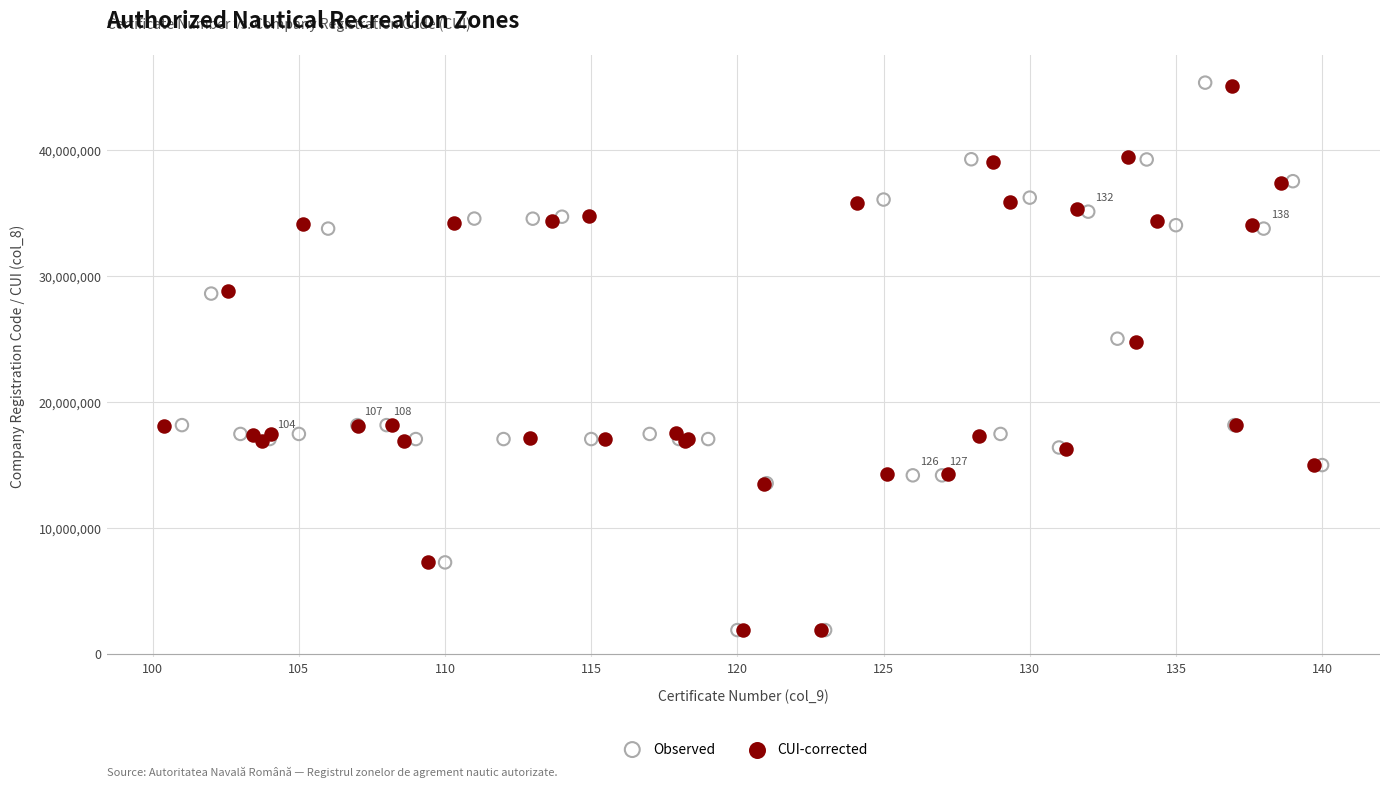

Which series has the widest spread of Y values?

Observed